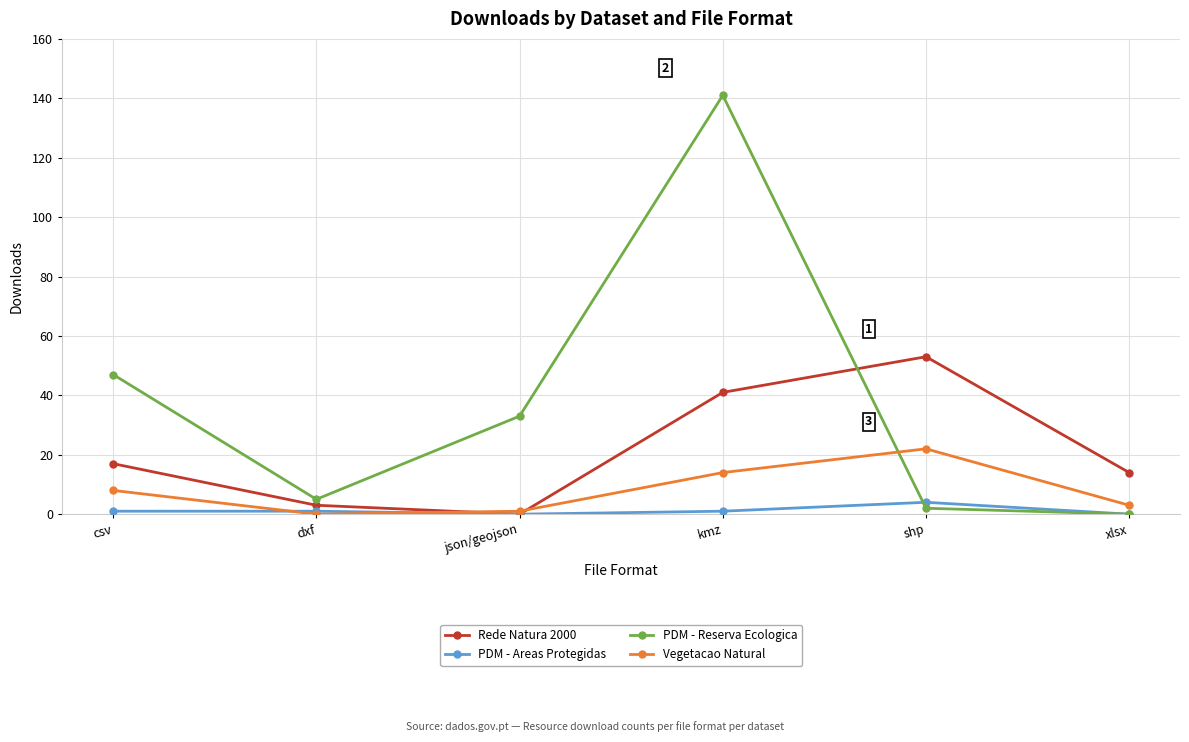

What is the label of the 3rd point from the right?

kmz